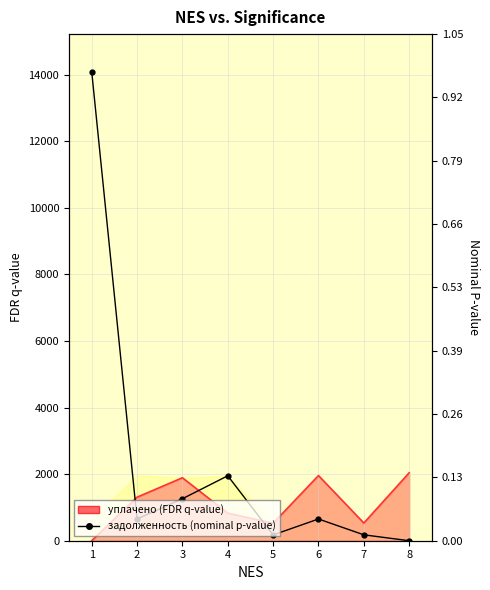

Between 5 and 6, which is larger?

6